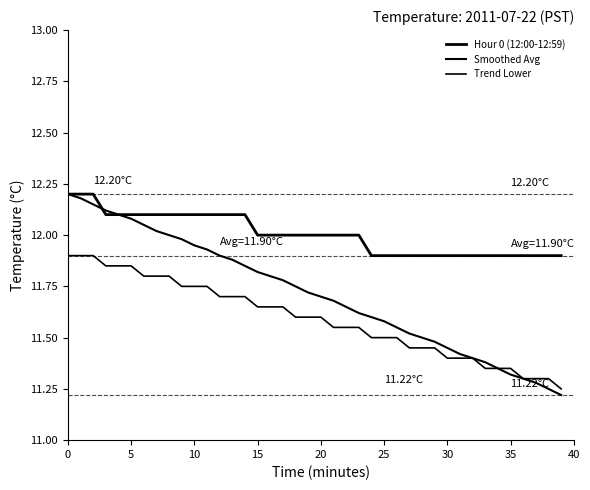

Rank the series by their maximum value, from lowest to highest.

Trend Lower, Hour 0 (12:00-12:59), Smoothed Avg